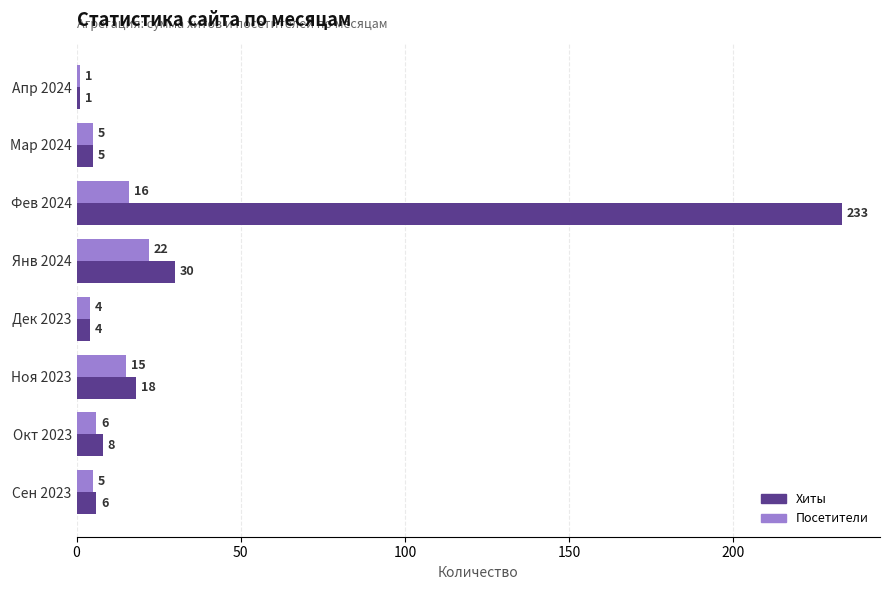

What are all the series names shown in the legend?

Хиты, Посетители